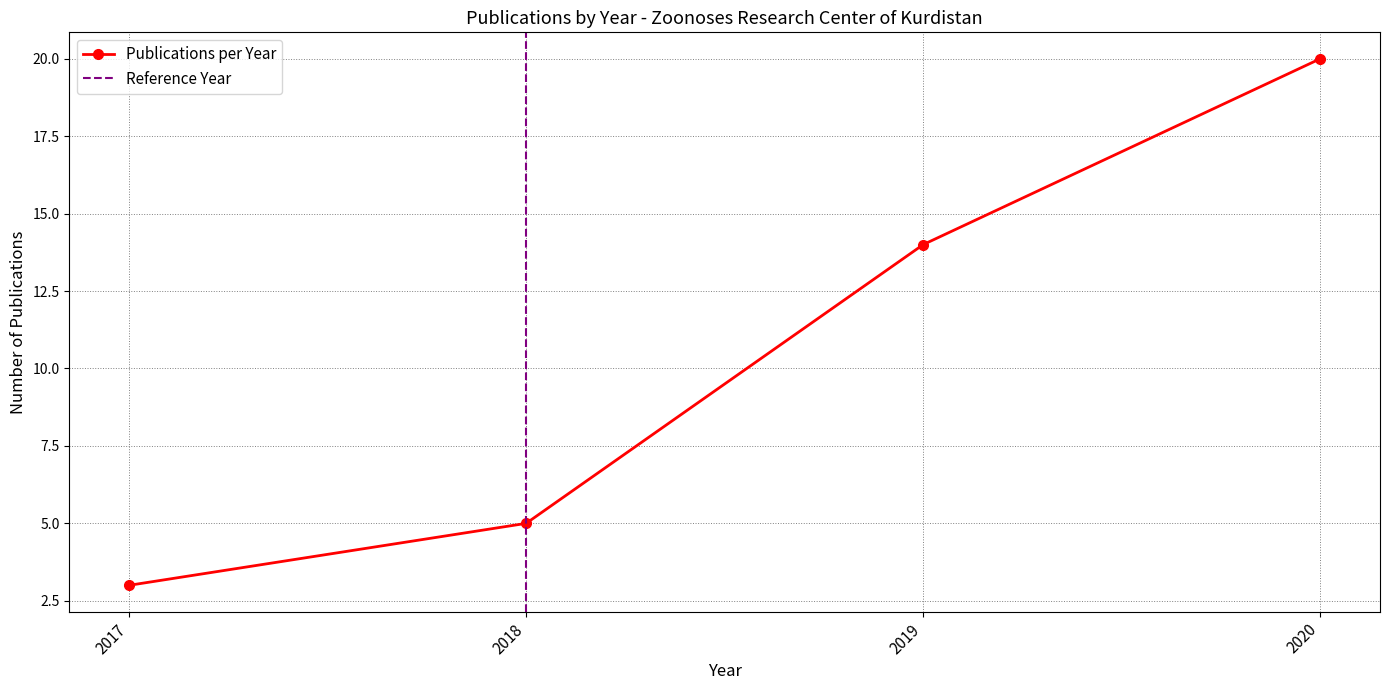

True or false: there are more than 0 points higher than both neighbors.

False